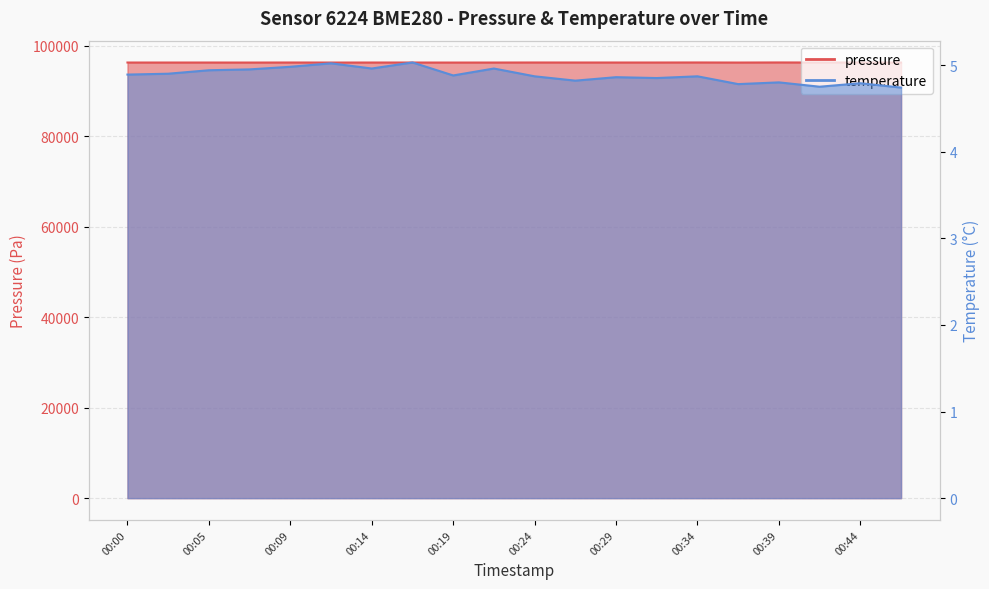

Rank the categories by temperature value from highest to lowest.

00:17, 00:12, 00:09, 00:14, 00:22, 00:07, 00:05, 00:02, 00:00, 00:19, 00:24, 00:34, 00:29, 00:31, 00:27, 00:39, 00:44, 00:36, 00:41, 00:46